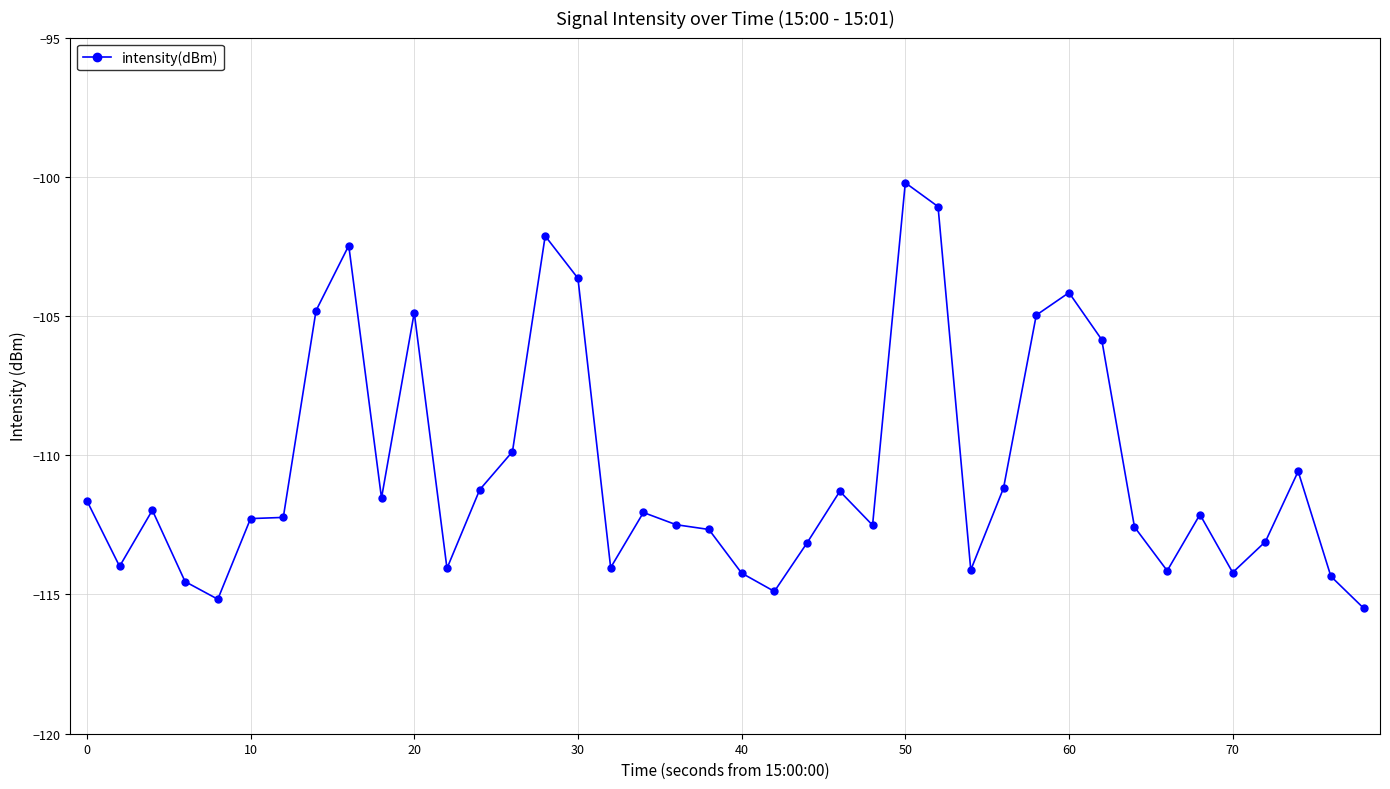

What is the sum of all values?

-4421.9